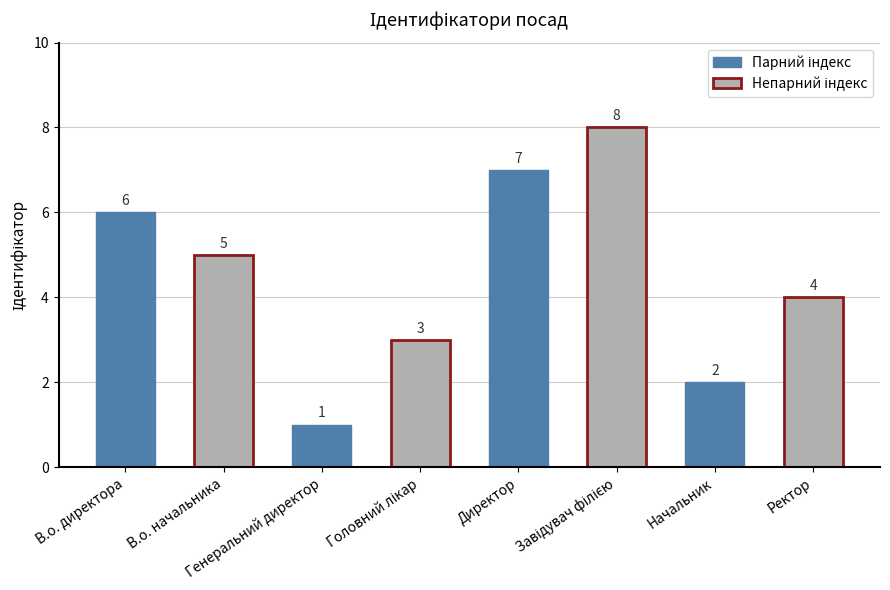

What is the maximum value shown in the chart?

8